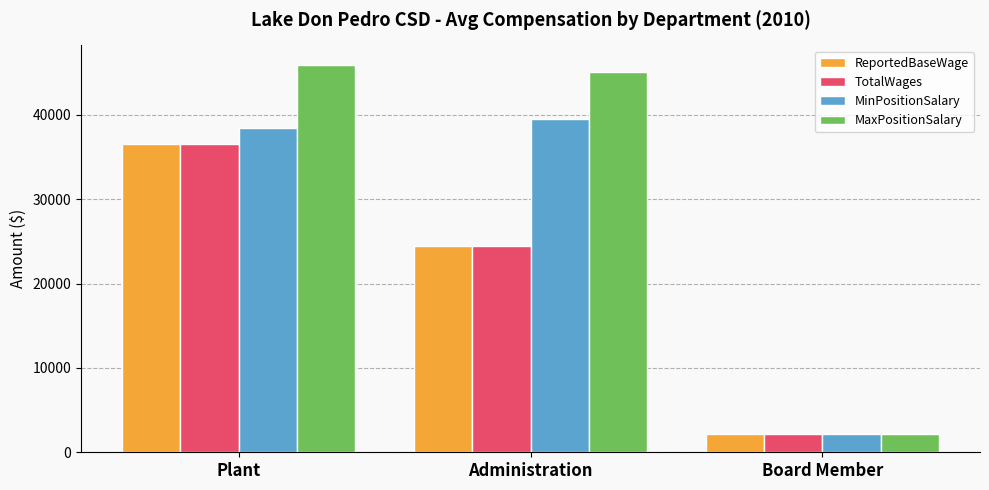

What is the sum of all MaxPositionSalary values?

93131.0